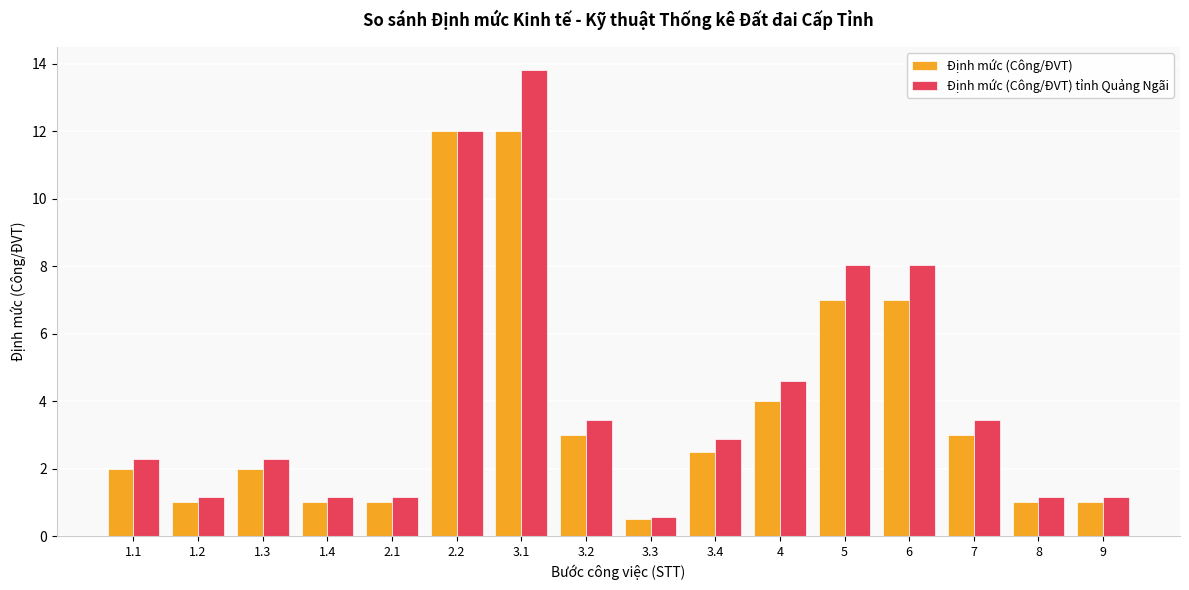

What is the minimum value for Định mức (Công/ĐVT)?

0.5